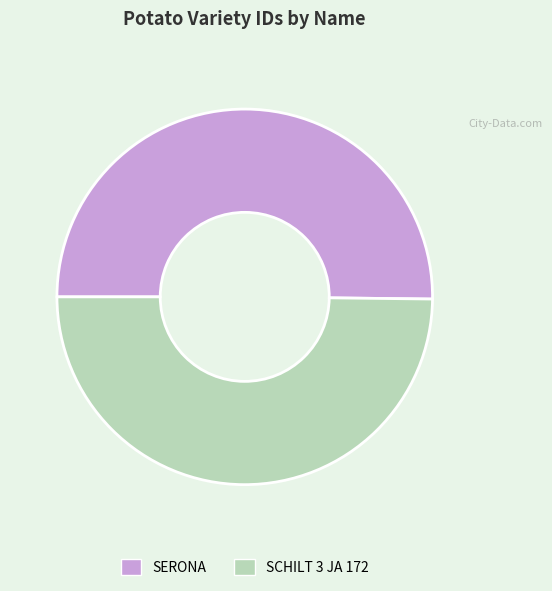

Count the number of slices in the pie.

2